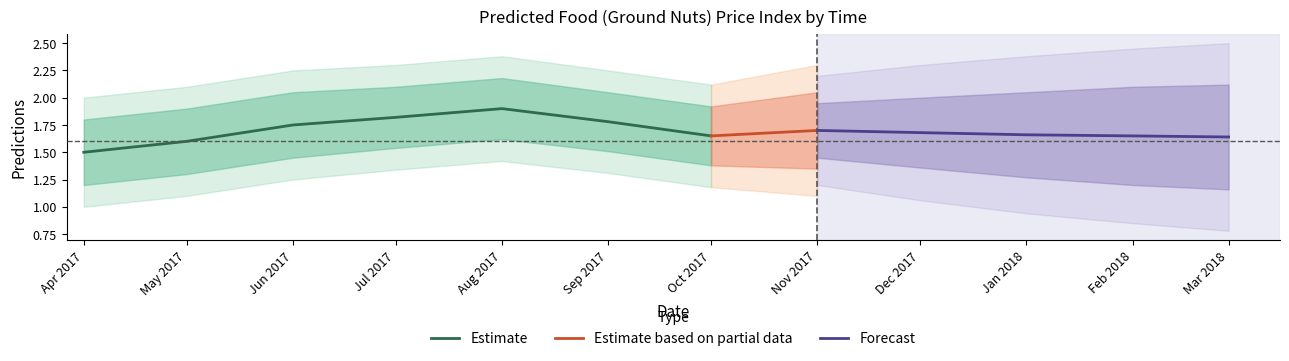

Which category has the lowest value in the Estimate series?

Apr 2017